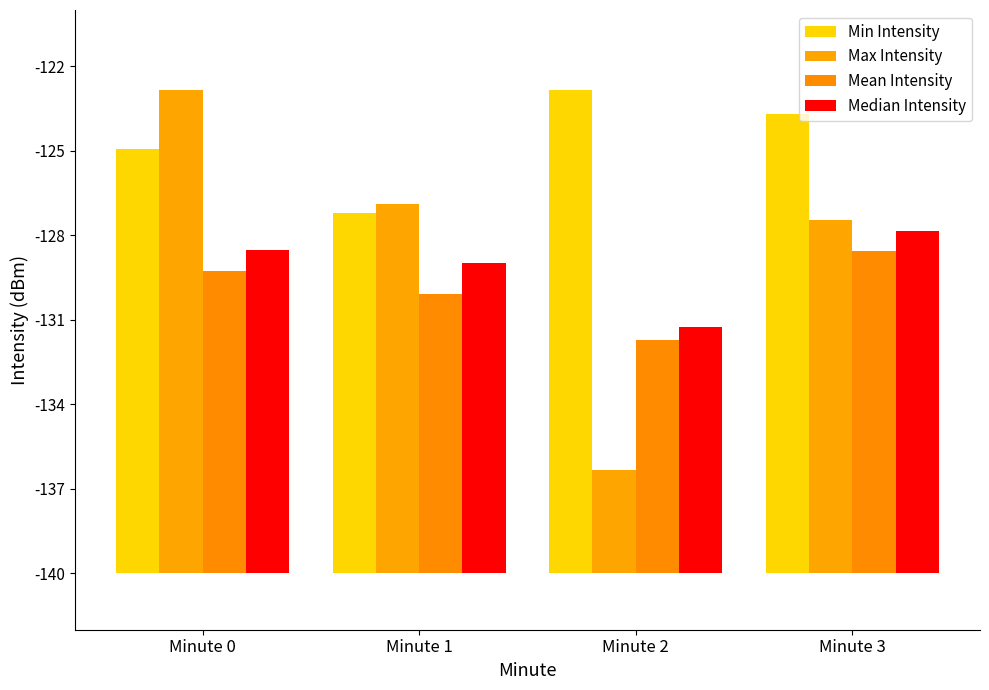

Which category has the highest value in the Median Intensity series?

Minute 3